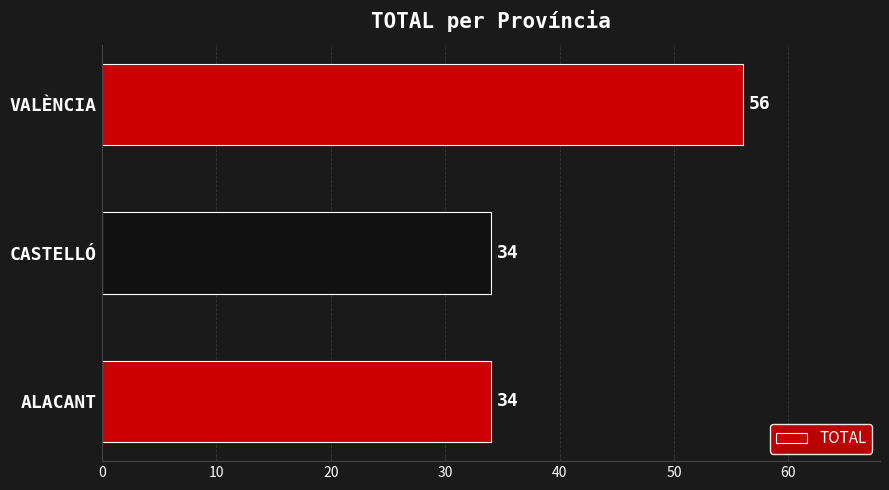

Is it true that the value at CASTELLÓ is 49?

False